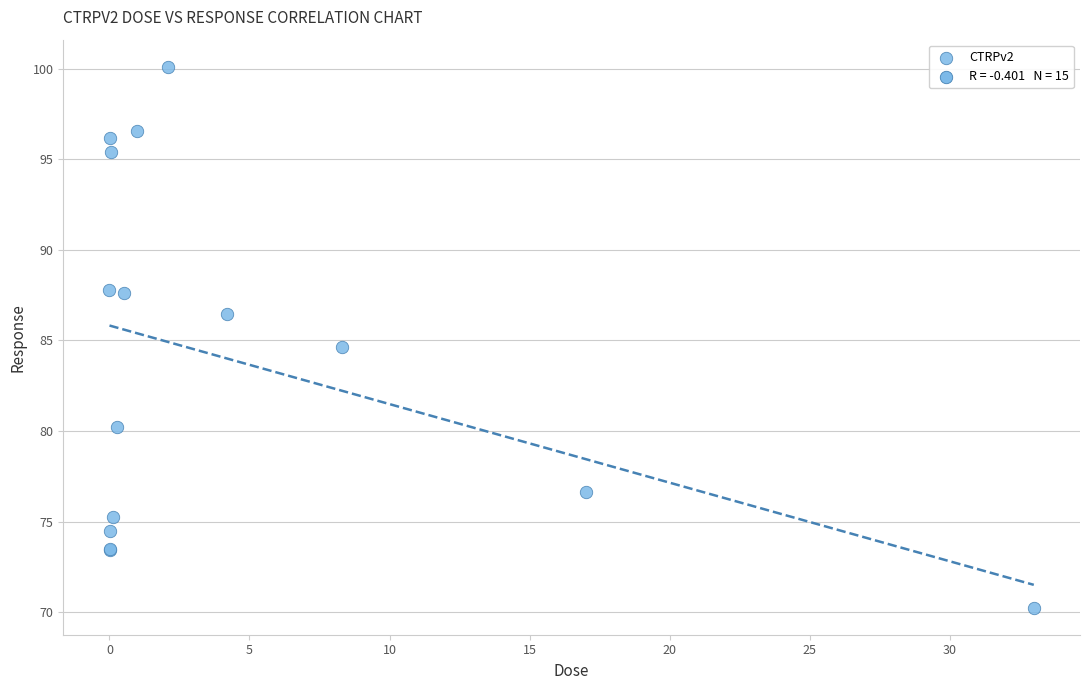

What Y value in the scatter plot is closest to 85?

84.7